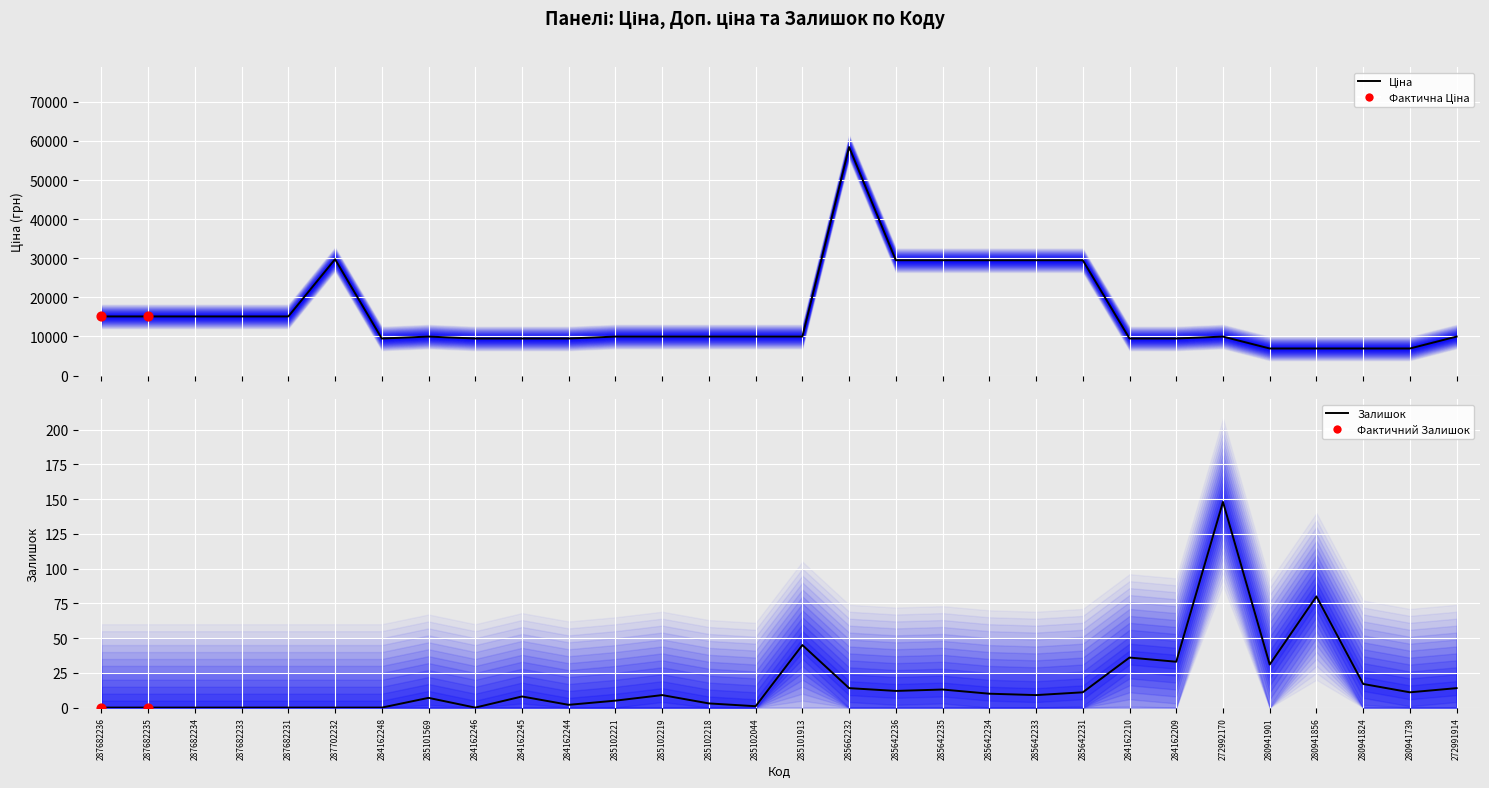

Which series has the largest total across all categories?

Ціна